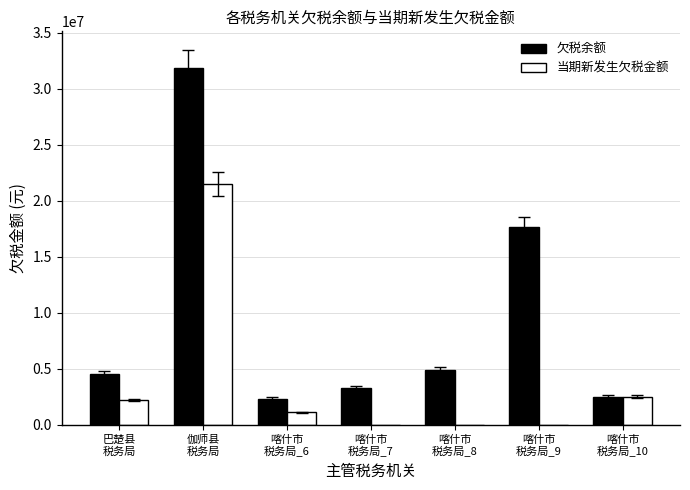

What is the greatest value displayed?

31855113.9